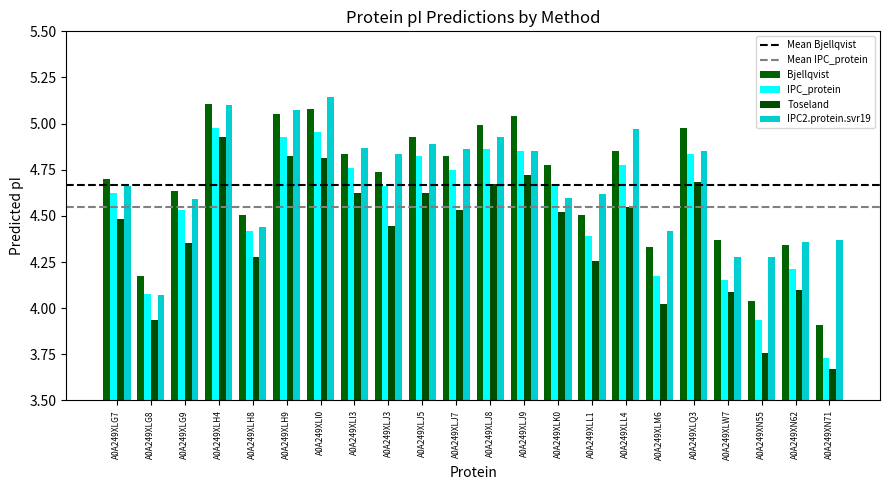

How many values in the Bjellqvist series are below 4?

1